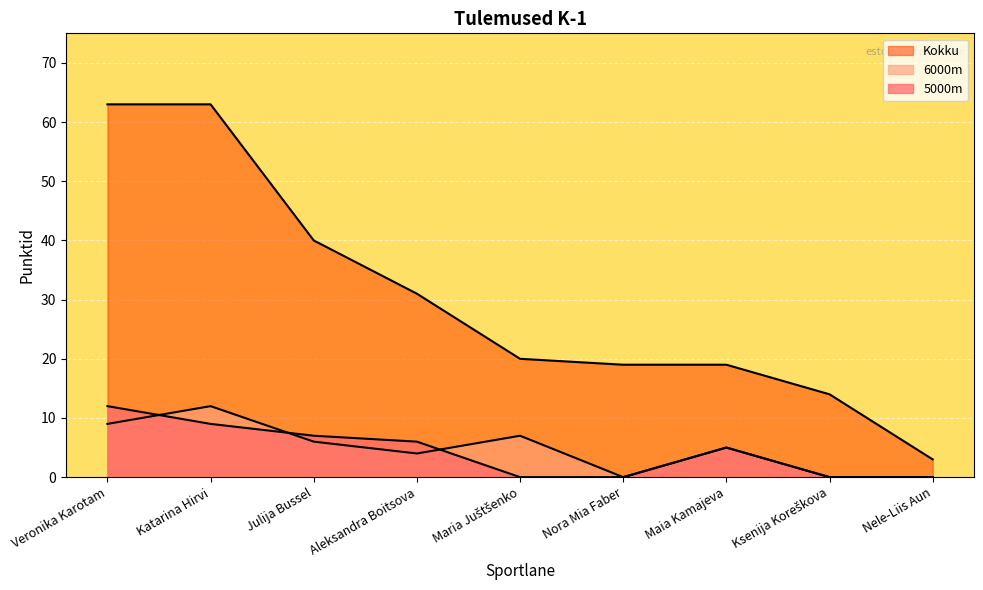

How many series are shown in this chart?

3